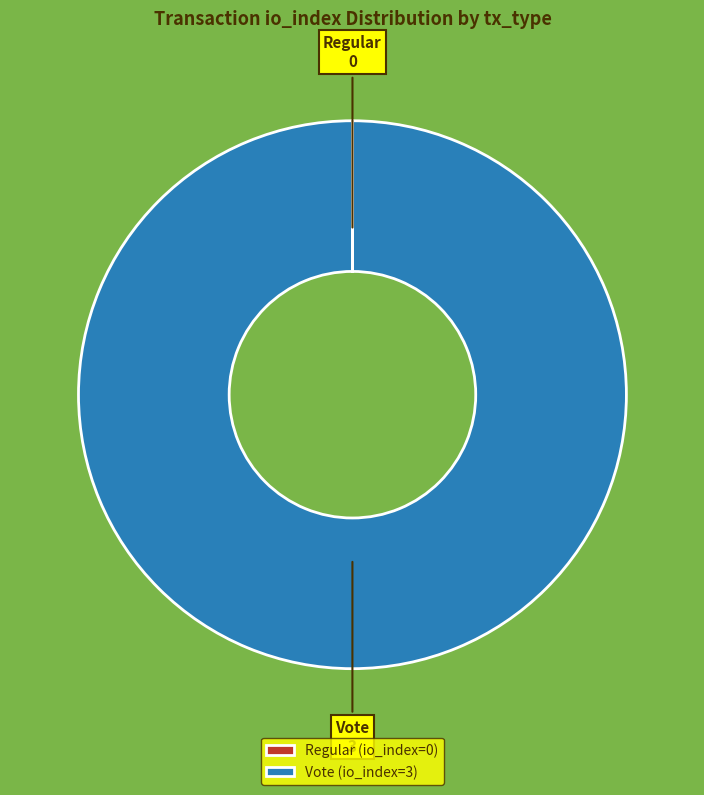

Does any single category account for the majority?

Yes